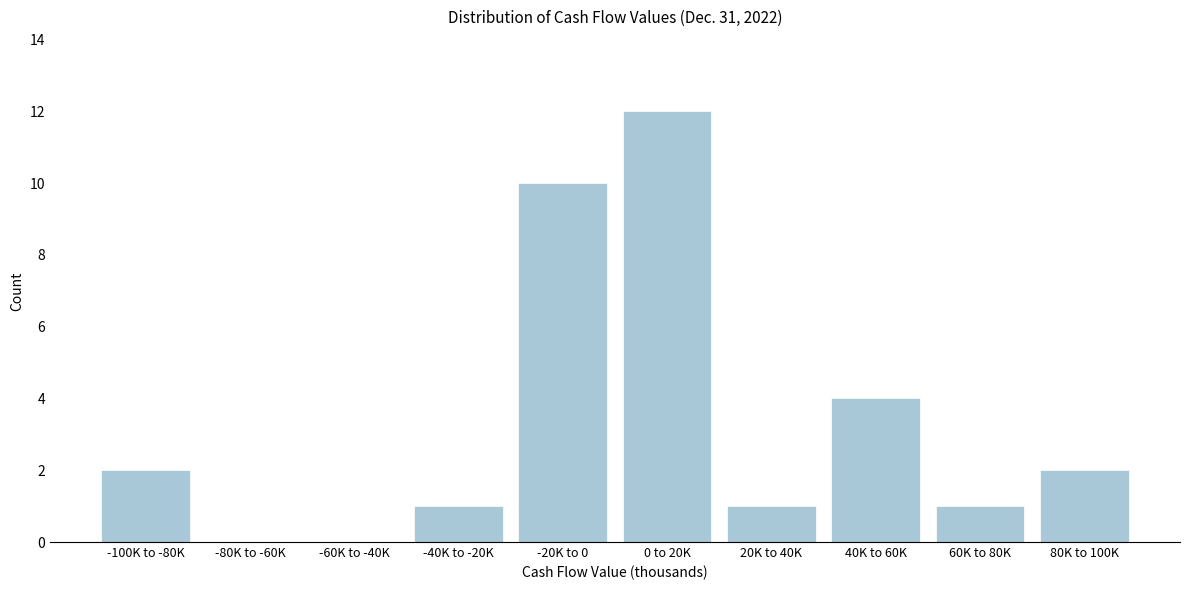

Reading left to right, list all the values displayed in this chart.

-100K to -80K=2	-80K to -60K=0	-60K to -40K=0	-40K to -20K=1	-20K to 0=10	0 to 20K=12	20K to 40K=1	40K to 60K=4	60K to 80K=1	80K to 100K=2